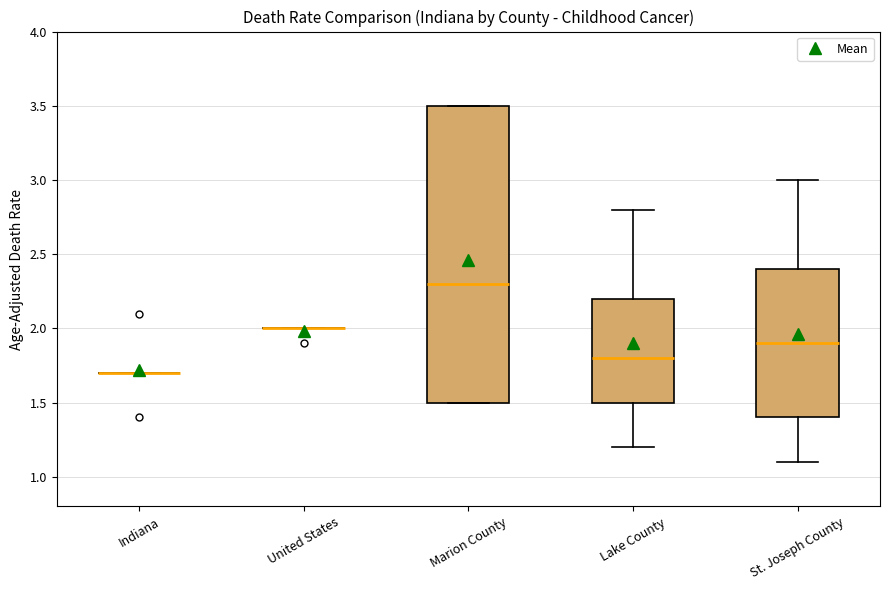

Reading left to right, read every box against the y-axis: the position of its median line, the range the box covers, and the ends of its whiskers. The values are not printed on the chart, so give them approximately, as read against the axis.

Indiana: box collapsed to a line at 1.7, whiskers 1.7 to 1.7
United States: box collapsed to a line at 2.0, whiskers 2.0 to 2.0
Marion County: median 2.3, box 1.5 to 3.5, whiskers 1.5 to 3.5
Lake County: median 1.8, box 1.5 to 2.2, whiskers 1.2 to 2.8
St. Joseph County: median 1.9, box 1.4 to 2.4, whiskers 1.1 to 3.0